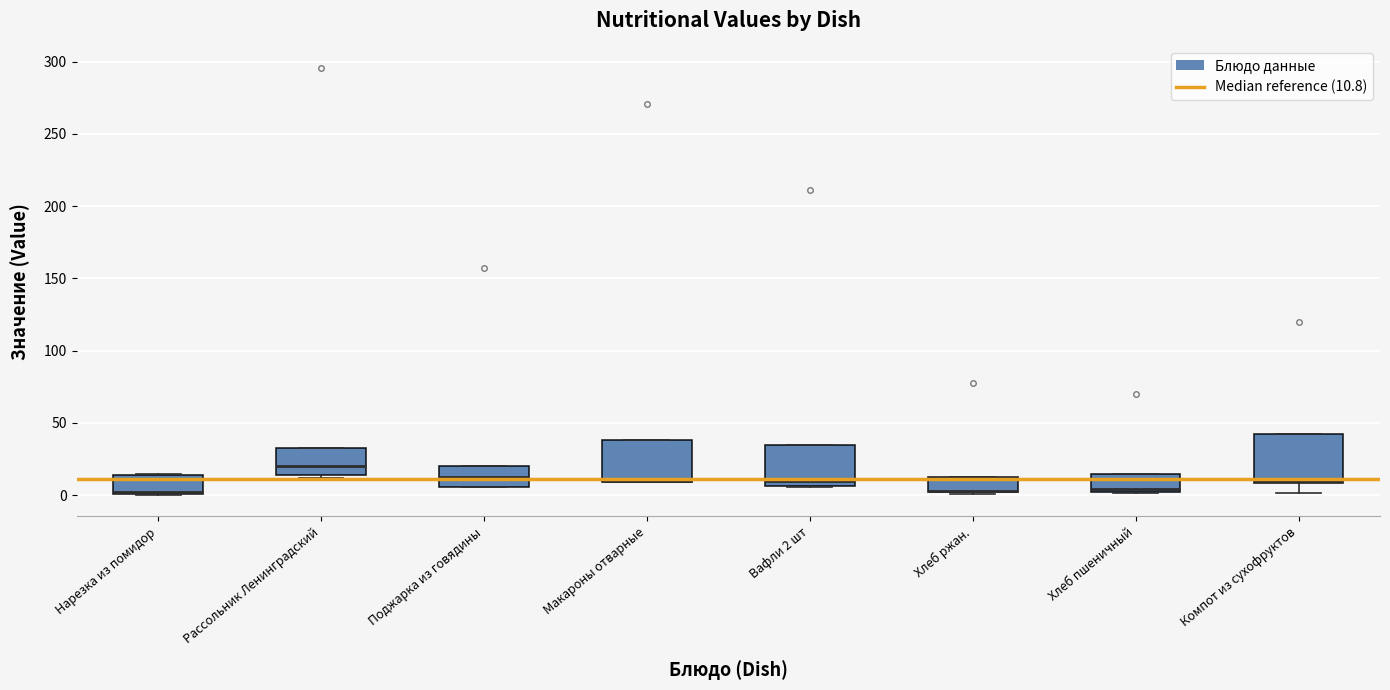

Where is the upper edge of the box for Макароны отварные on the y-axis? The values are not printed on the chart, so give them approximately, as read against the axis.

40